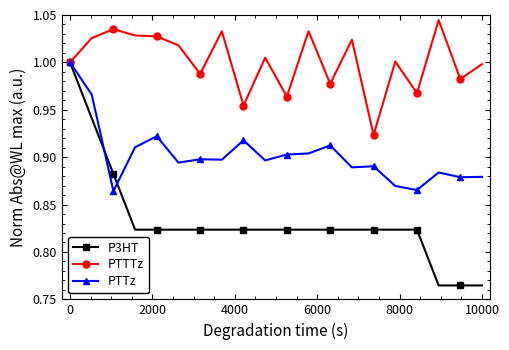

Rank the series by their average value, from highest to lowest.

PTTTz, PTTz, P3HT